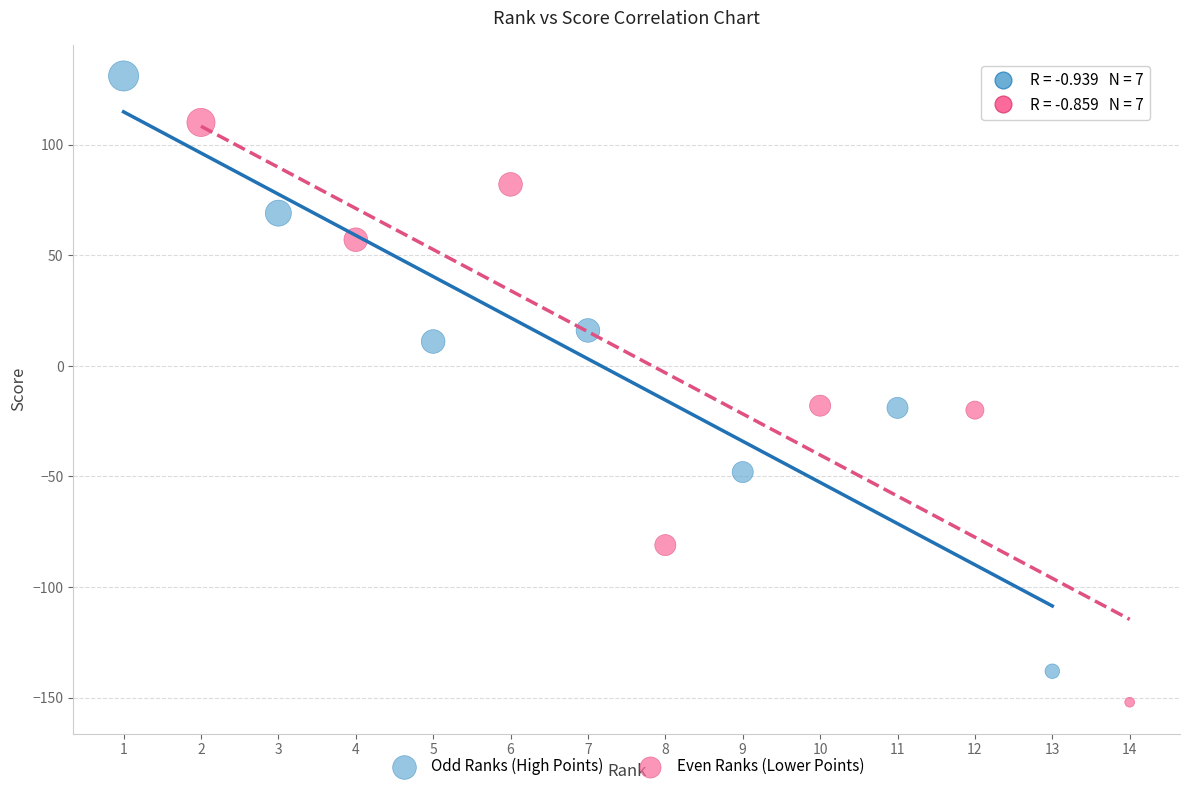

Which series reaches the maximum Y coordinate?

Odd Ranks (High Points)